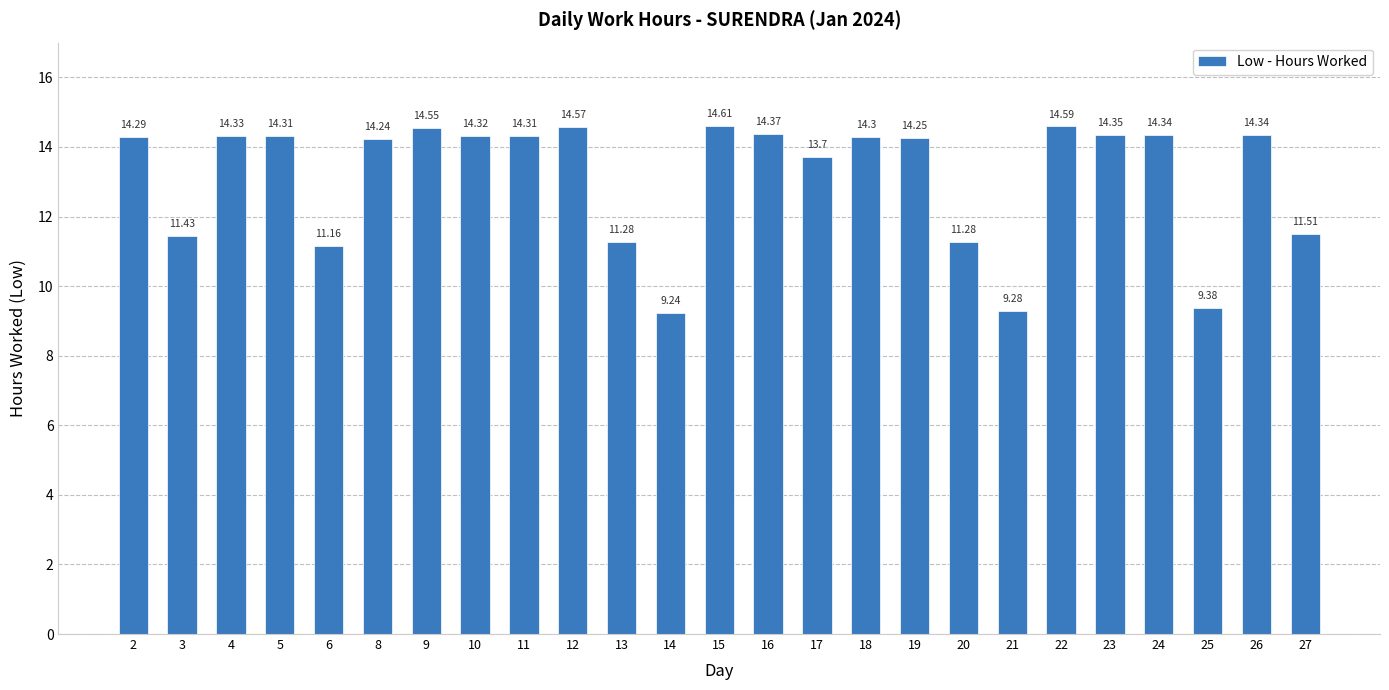

What is the change in value from 3 to 27?

+0.1